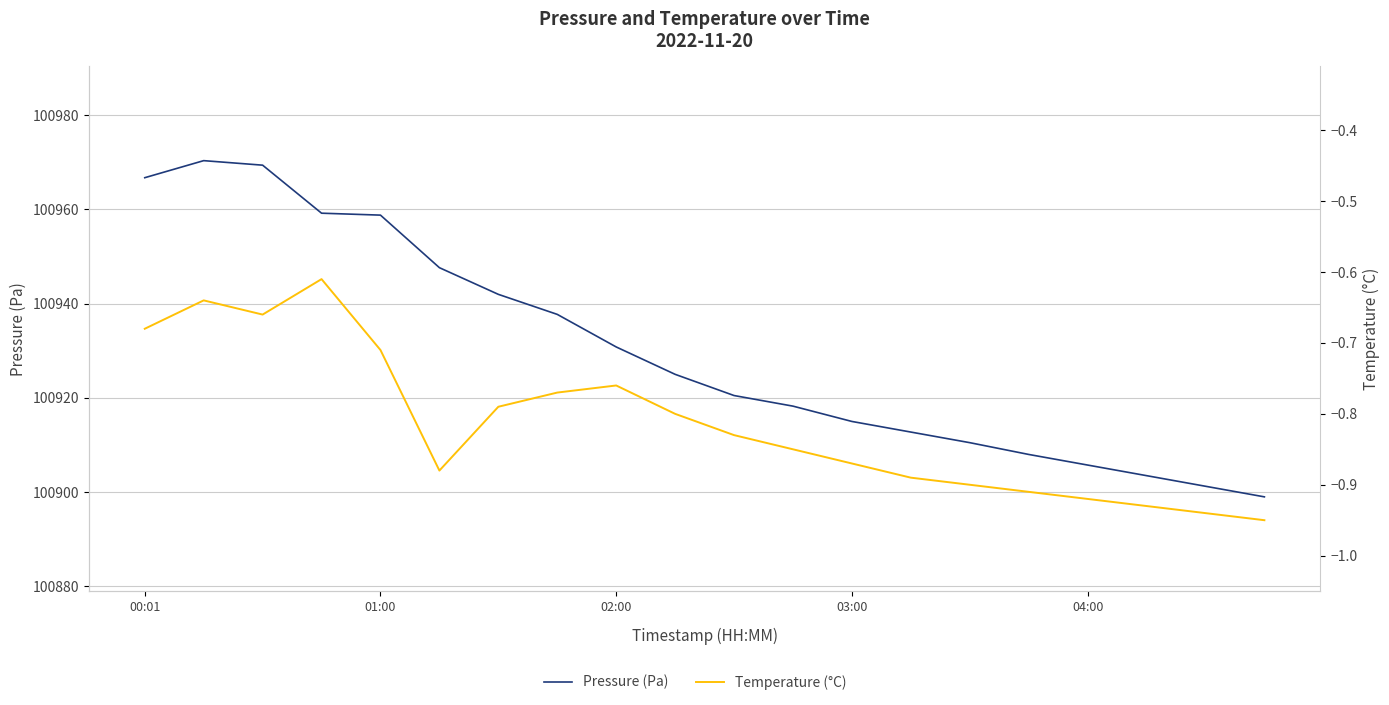

What is the sum of the Temperature (°C) values at 9 and 16?

-1.7